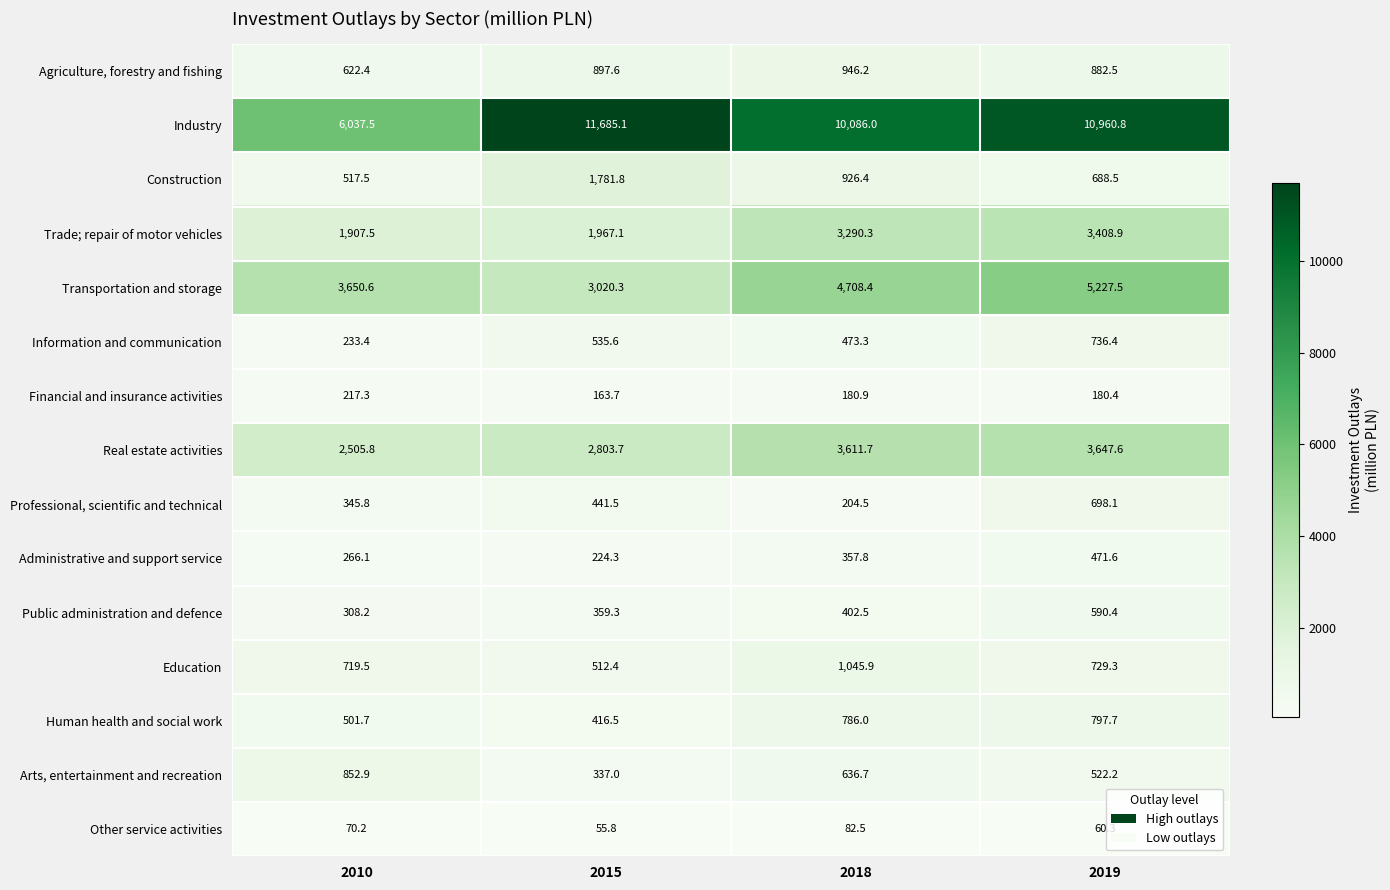

How many series are shown in this chart?

15